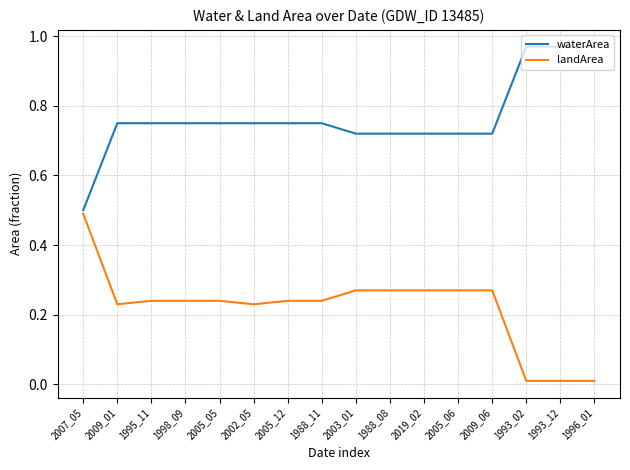

What are all the series names shown in the legend?

waterArea, landArea